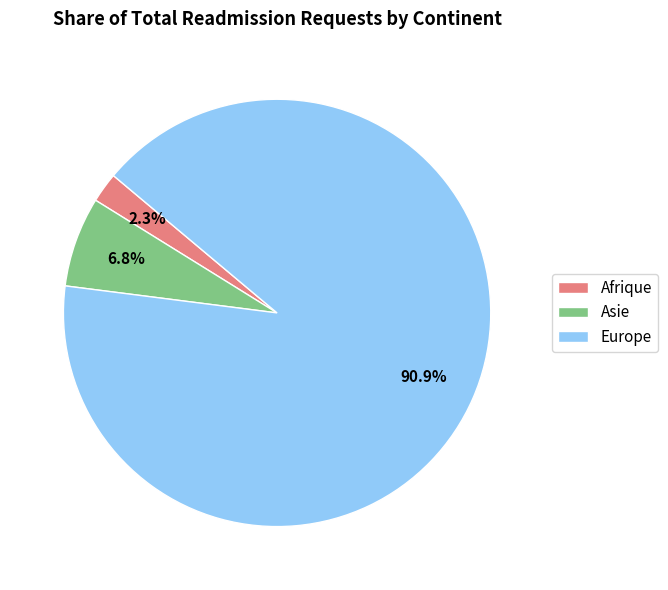

Rank the categories by value from highest to lowest.

Europe, Asie, Afrique